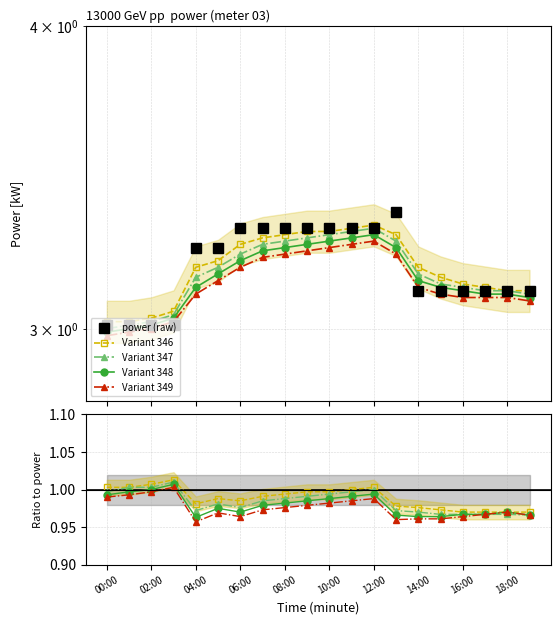

What is the sum of all power values?

63.6